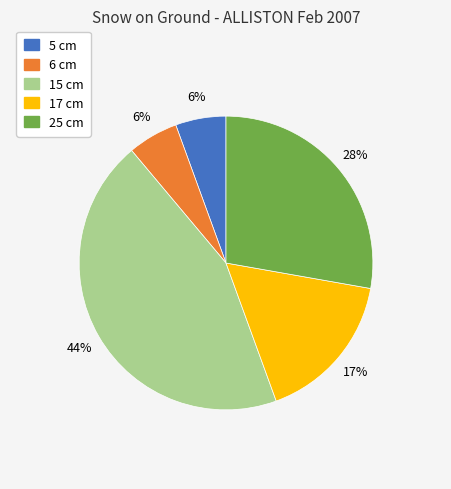

Combined, do 5 cm and 25 cm account for over 50%?

No